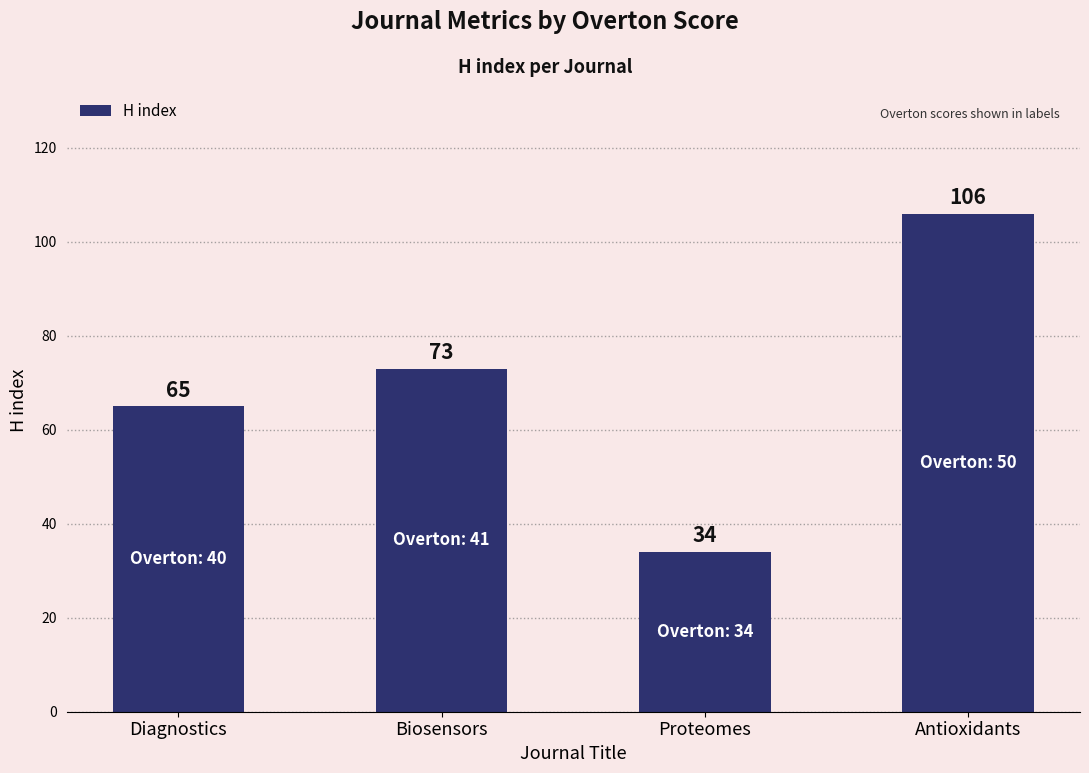

Is it true that the value at Proteomes is 34?

True